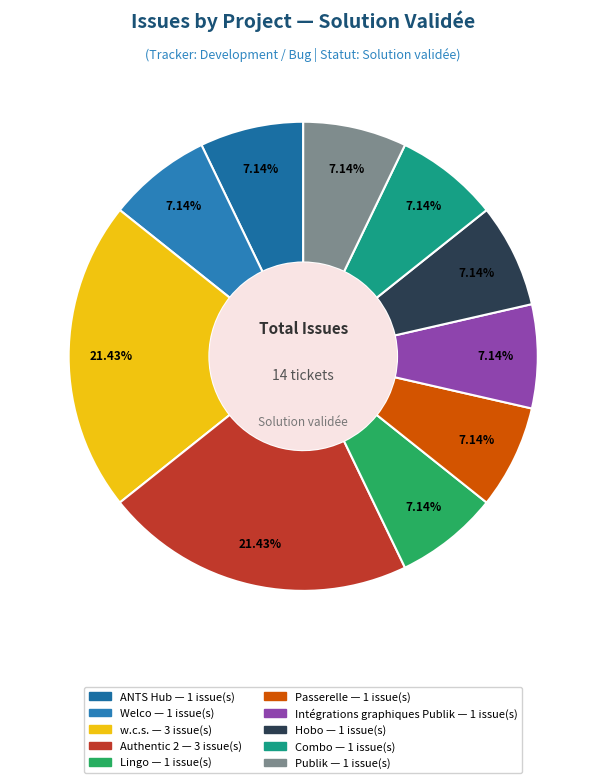

What percentage do w.c.s. and Publik together represent?

28.6%